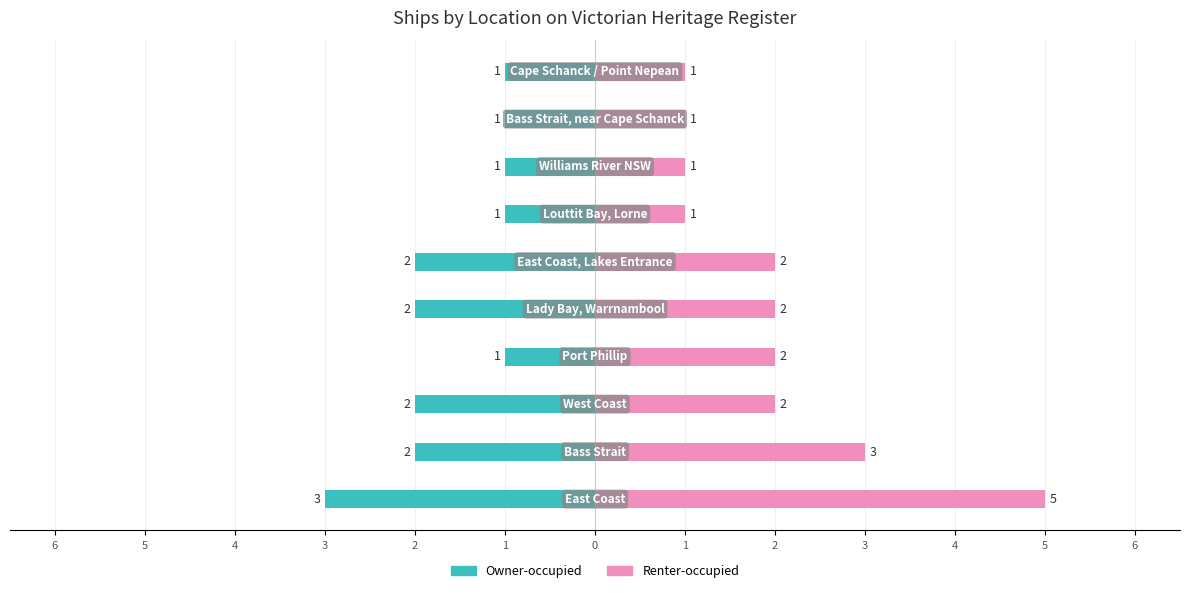

Count the number of categories in the chart.

10